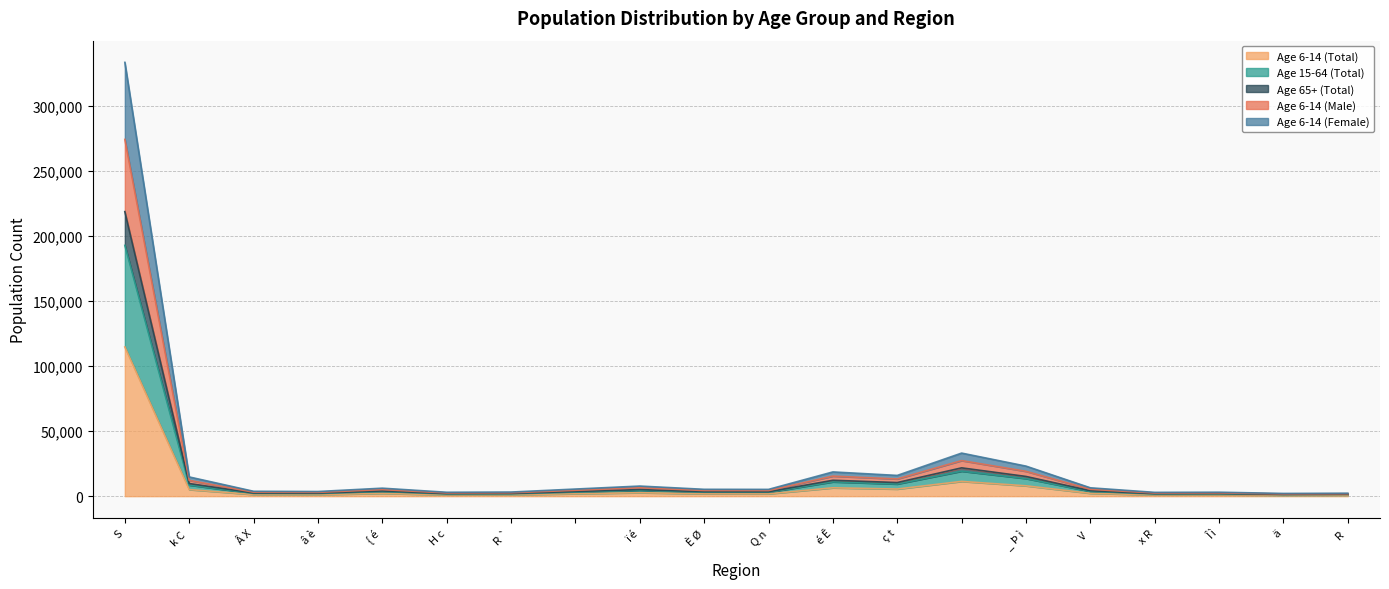

Reading left to right, extract all data points from this chart.

Age 6-14 (Total): 114687	5068	1291	1229	2116	1030	1089	1887	2671	1815	1799	6415	5481	11342	7947	2210	1005	1047	724	785
Age 15-64 (Total): 192713	8521	2133	2019	3563	1681	1784	3107	4516	3052	3029	10995	9339	19196	13545	3659	1662	1771	1202	1306
Age 65+ (Total): 218644	9714	2464	2346	4026	1974	2075	3588	5098	3457	3416	12216	10466	21761	15152	4218	1918	1993	1375	1490
Age 6-14 (Male): 274130	12121	3065	2933	5038	2465	2602	4509	6424	4350	4300	15400	13219	27335	19093	5267	2399	2495	1726	1874
Age 6-14 (Female): 333331	14782	3755	3576	6142	3004	3164	5475	7768	5272	5215	18631	15946	33103	23099	6427	2924	3040	2099	2275